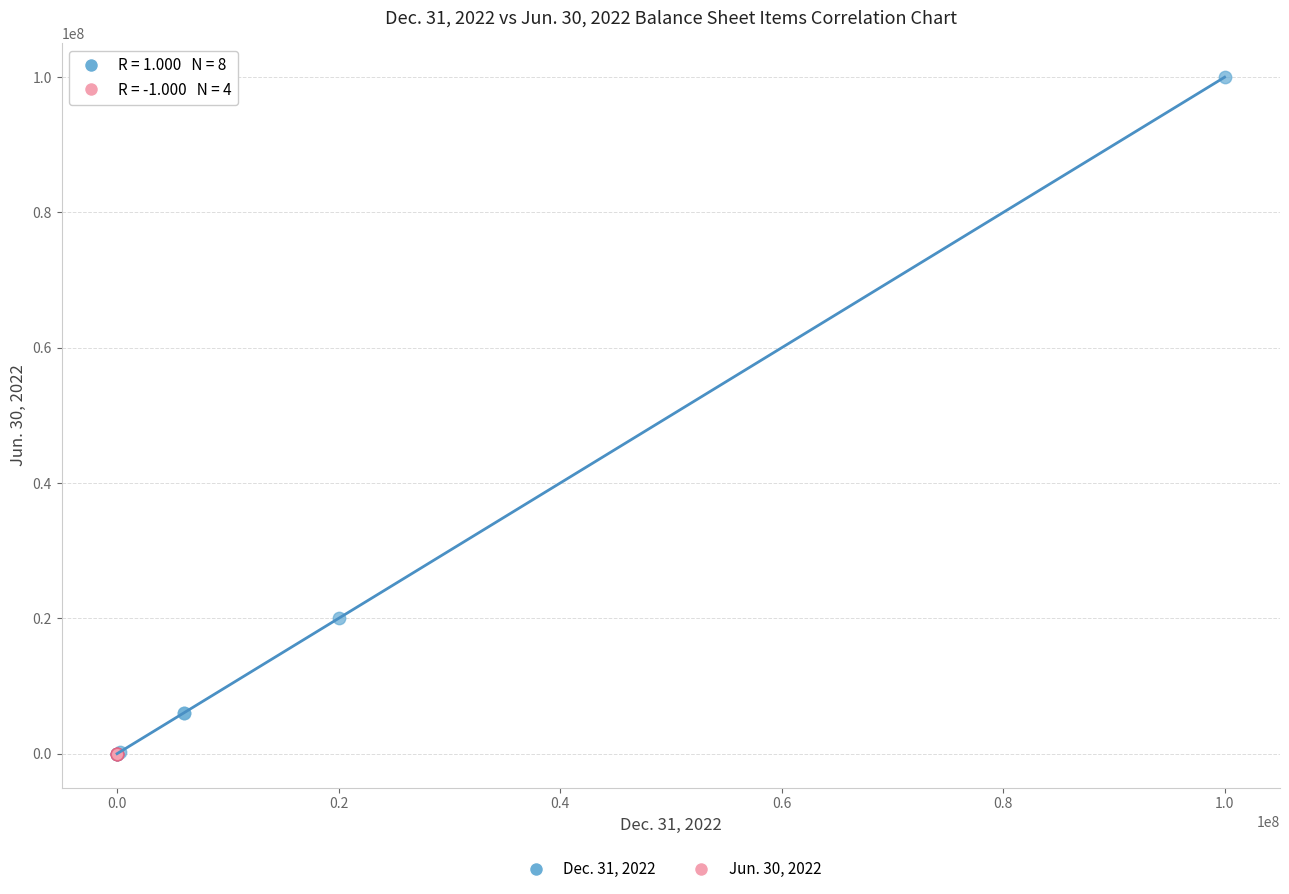

Which series has the largest Y range (max minus min)?

Dec. 31, 2022